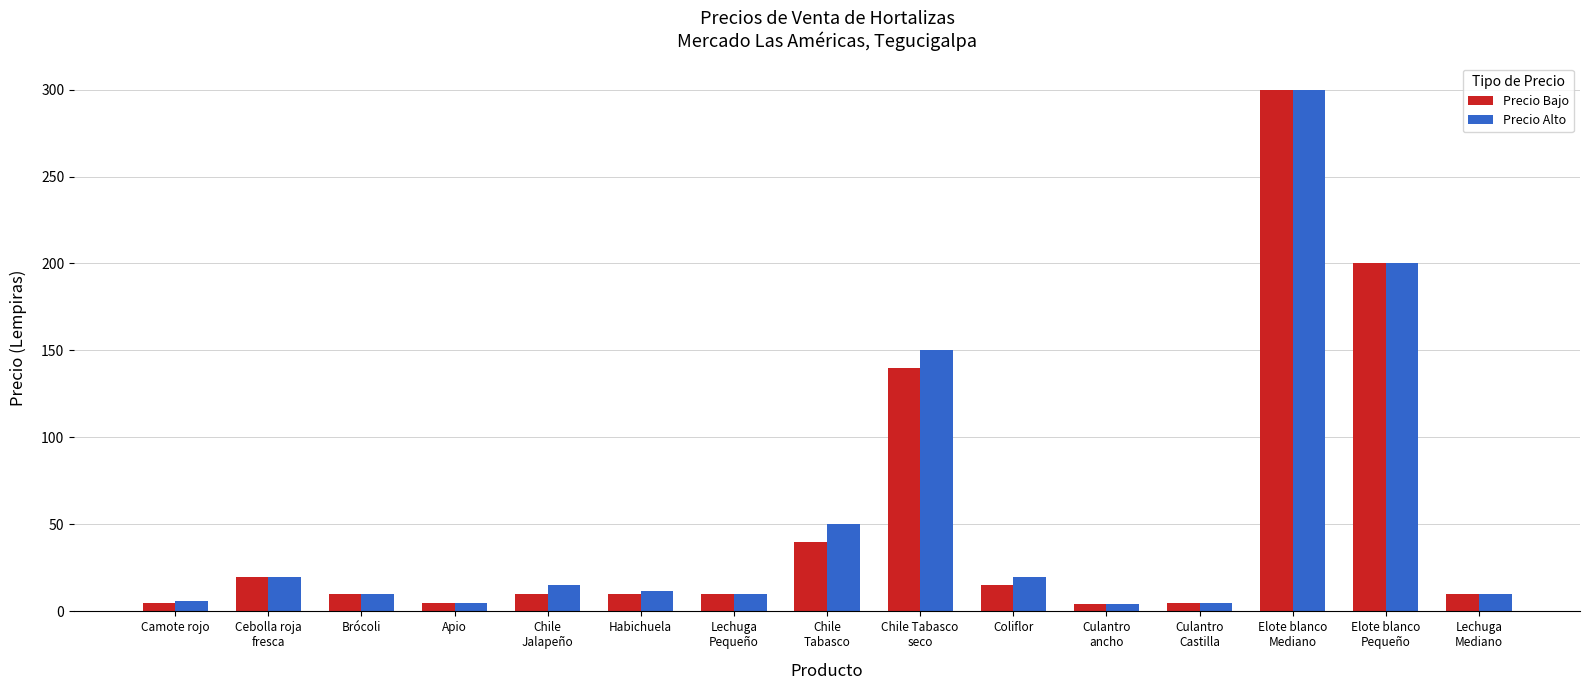

What are all the series names shown in the legend?

Precio Bajo, Precio Alto